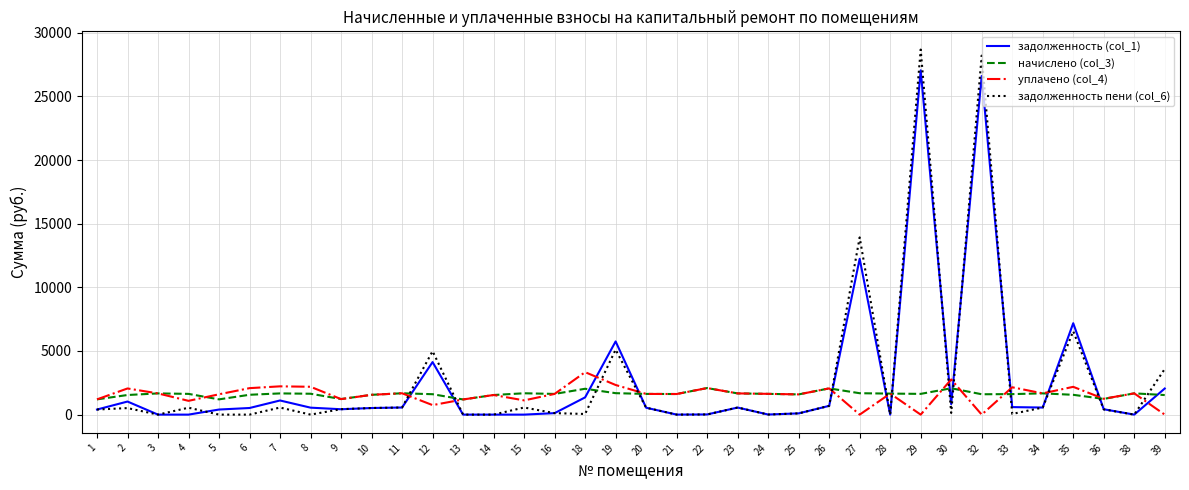

Is the value of задолженность пени (col_6) at 25 greater than the value of уплачено (col_4) at 35?

No